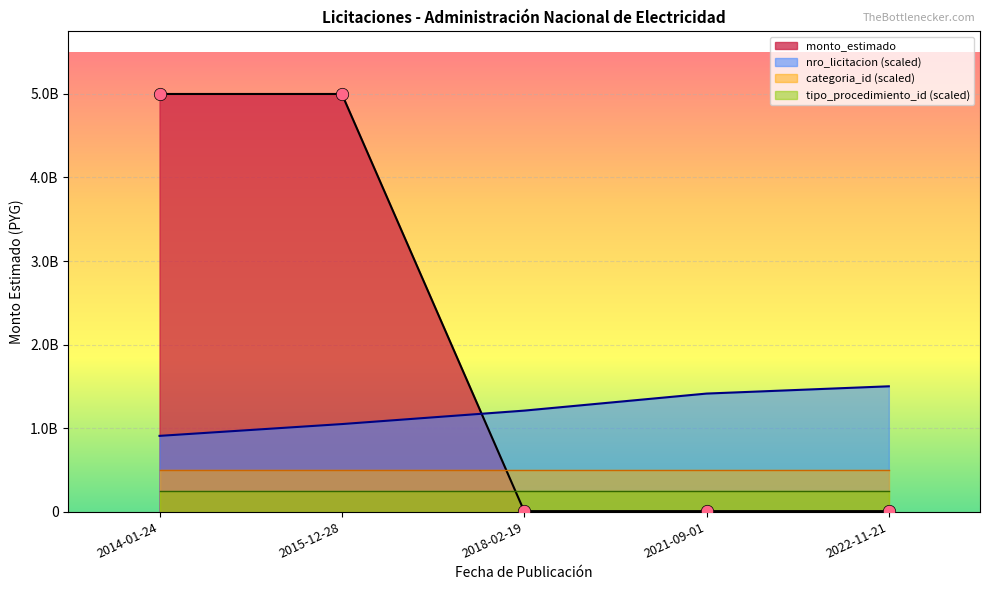

Is the value of nro_licitacion at 2014-01-24 greater than the value of monto_estimado at 2015-12-28?

No